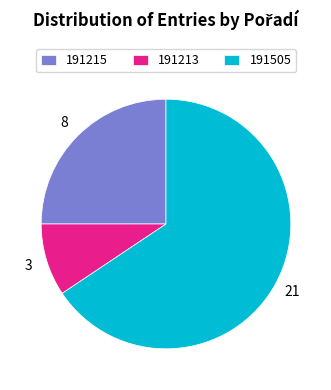

Approximately how many times larger is the value at 191215 compared to 191213?

2.7